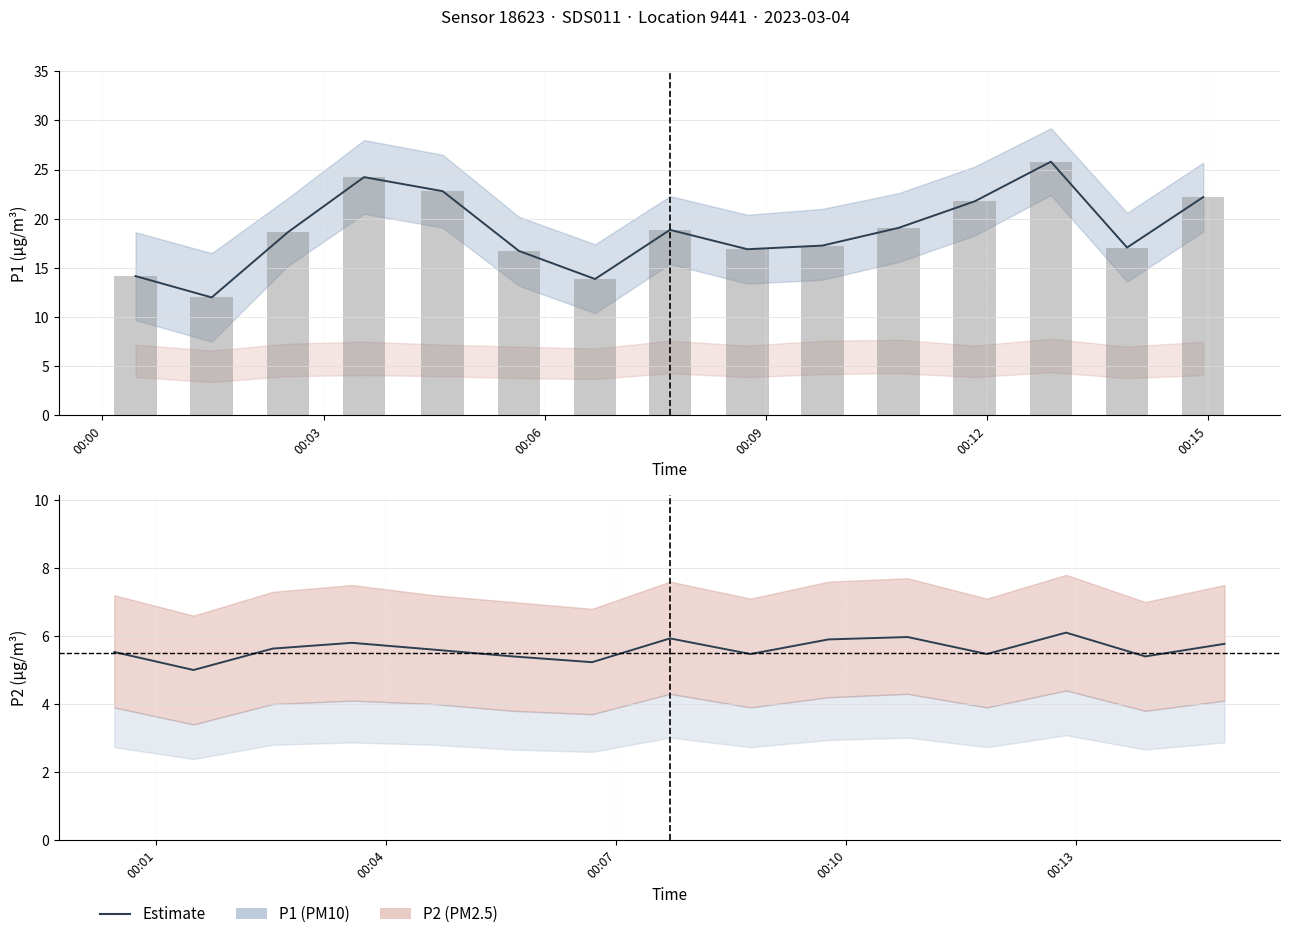

What is the difference between the second highest and second lowest values in the P2 (PM2.5) series?

0.7